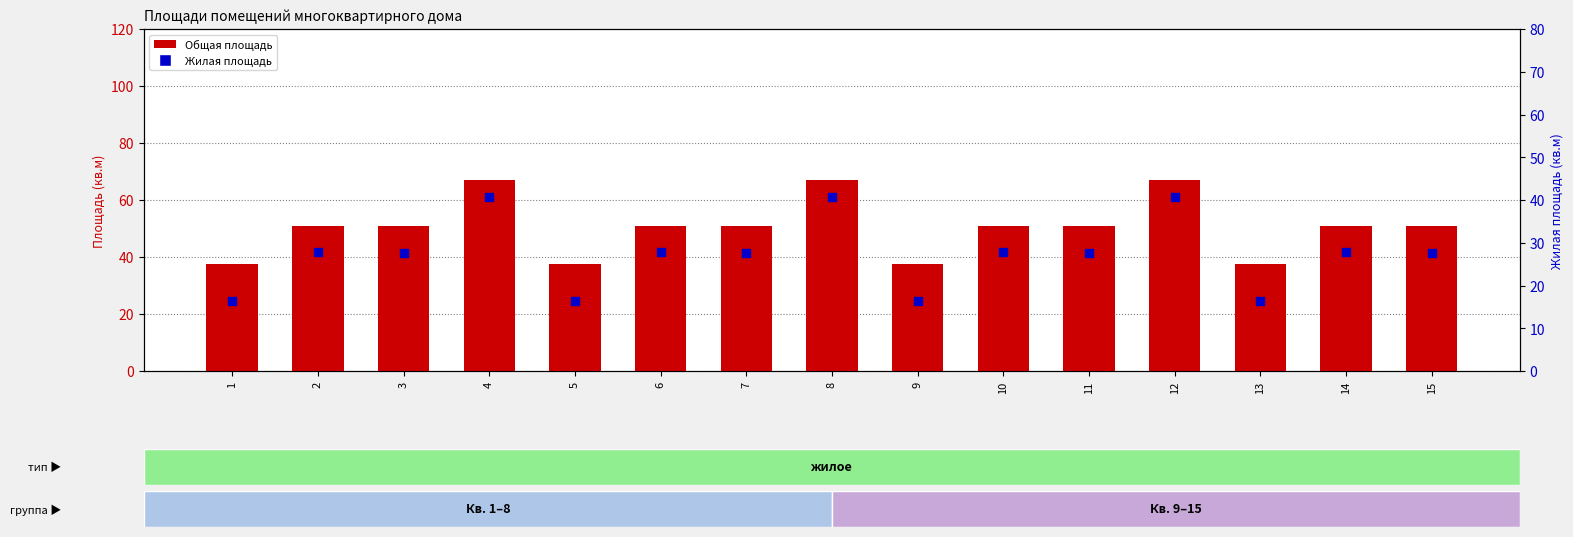

Which series reaches the maximum Y coordinate?

Общая площадь